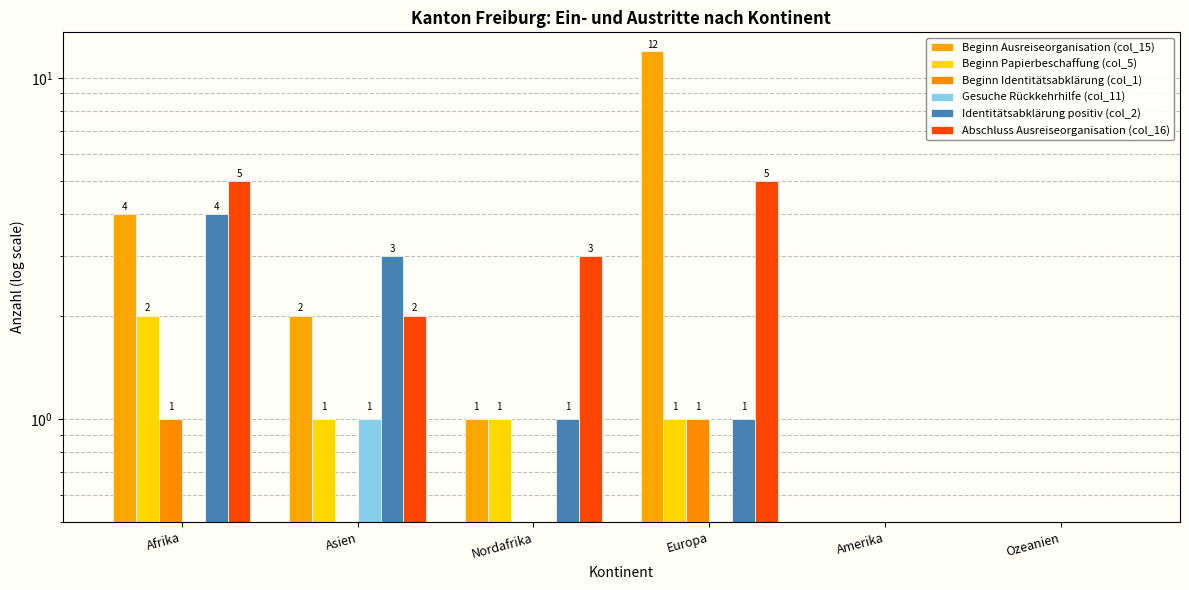

Which series has the largest total across all categories?

Beginn Ausreiseorganisation (col_15)